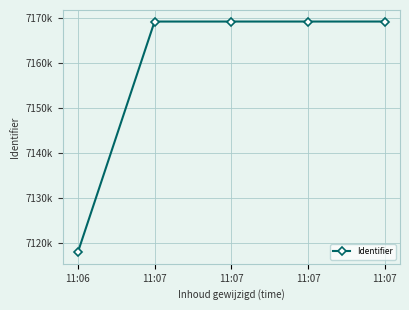

Does the chart have visible grid lines?

Yes